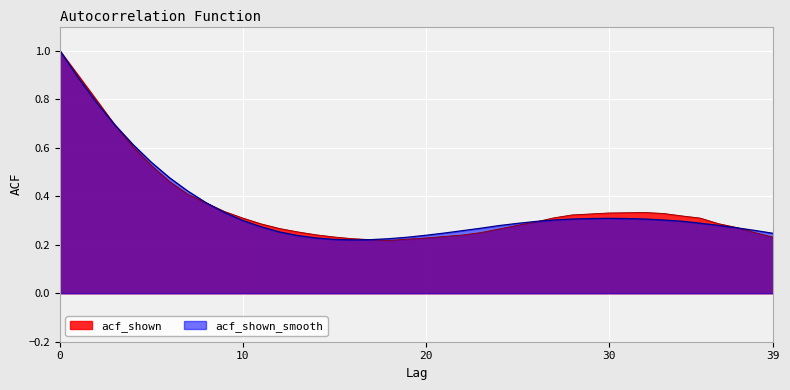

What is the difference between the second highest and minimum values in the acf_shown_smooth series?

0.7